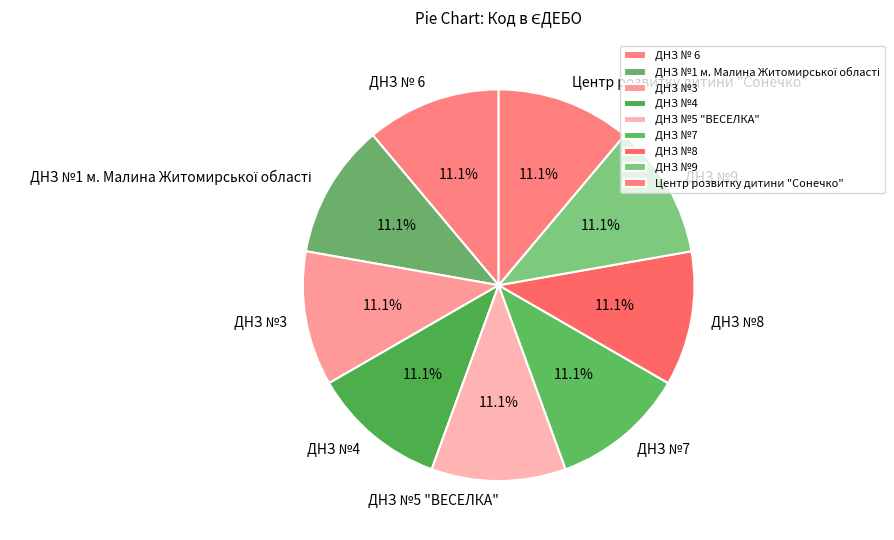

How many segments does this pie chart have?

9